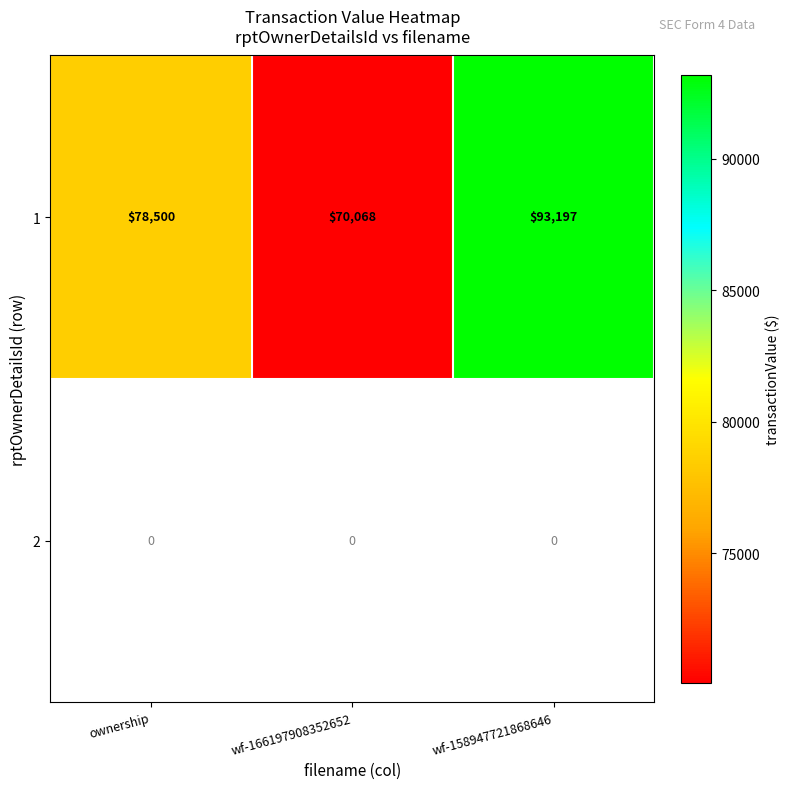

Rank the categories by 1 value from highest to lowest.

wf-158947721868646, ownership, wf-166197908352652